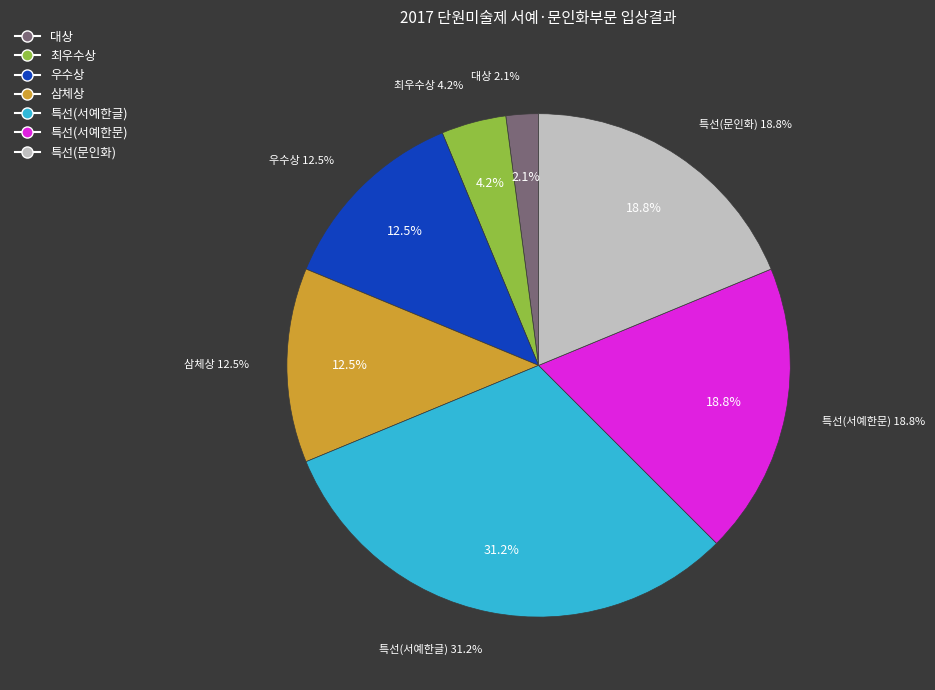

What is the smallest slice in the pie chart?

대상